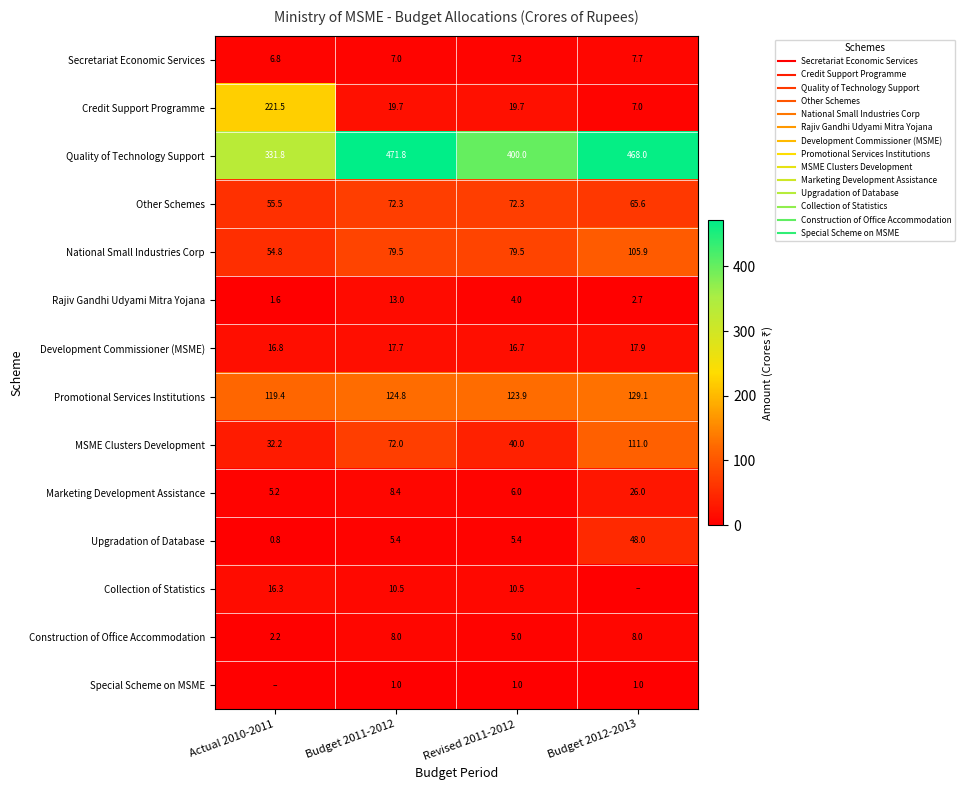

What is the spread (max minus min) of values at Revised 2011-2012?

399.0